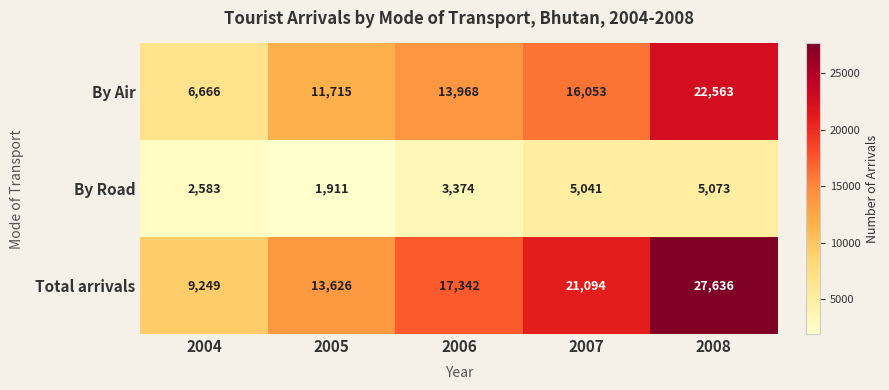

Which category has the highest value across all series?

2008